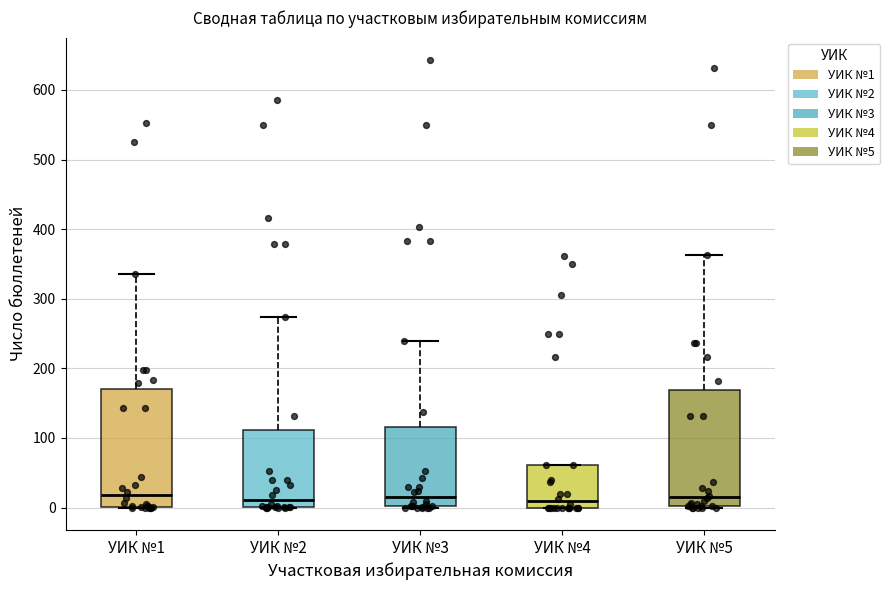

Reading left to right, transcribe this box plot: for each box, give where its median line is, the range the box spans, and where its two whiskers end, as read against the y-axis. The values are not printed on the chart, so give them approximately, as read against the axis.

УИК №1: median 20, box 0 to 170, whiskers 0 to 340
УИК №2: median 10, box 0 to 110, whiskers 0 to 270
УИК №3: median 20, box 0 to 120, whiskers 0 to 240
УИК №4: median 10, box 0 to 60, whiskers 0 to 60
УИК №5: median 20, box 0 to 170, whiskers 0 to 360